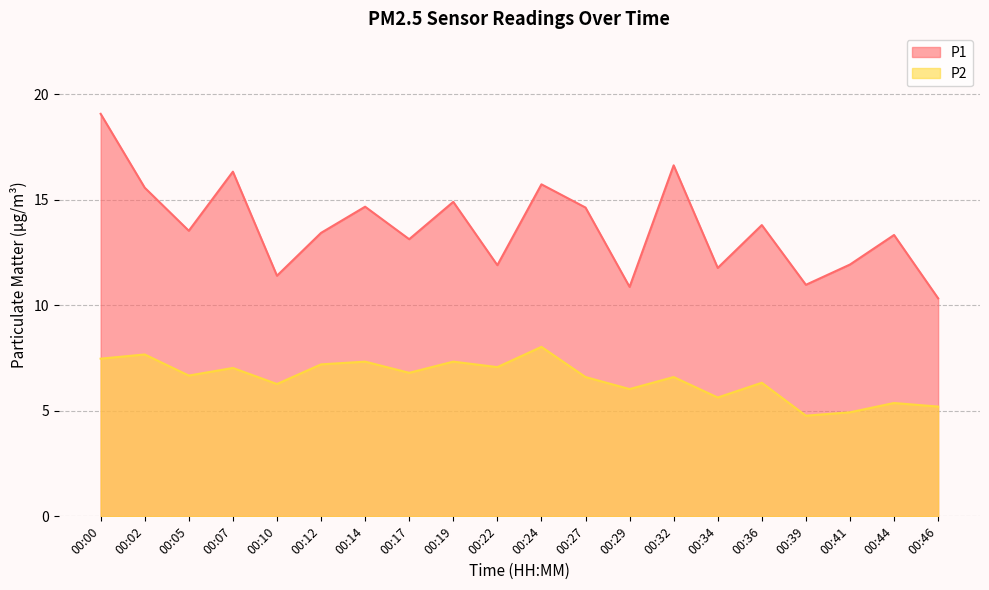

What is the difference between the P1 values at 00:17 and 00:00?

5.9